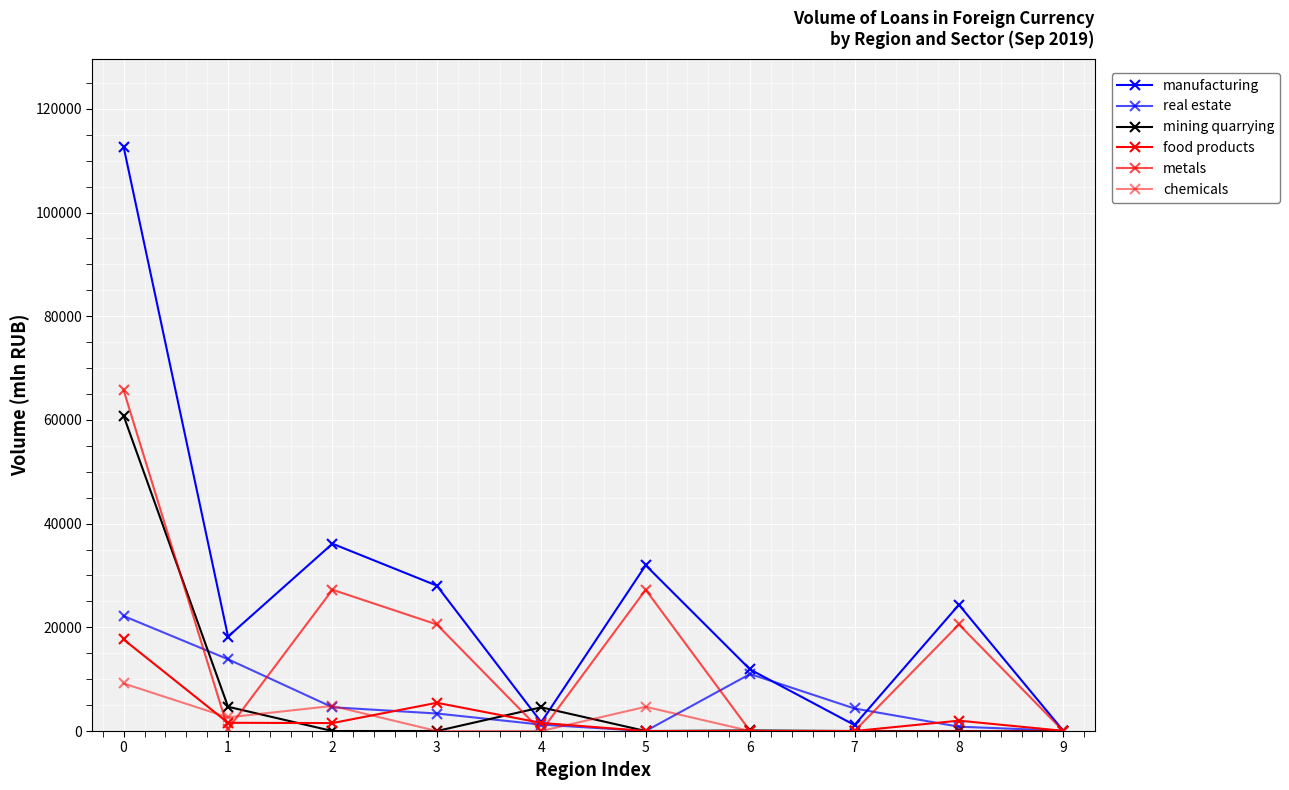

Reading left to right, transcribe all the data shown in this chart.

manufacturing: 0=112649	1=18208	2=36127	3=28038	4=1696	5=31971	6=11871	7=1151	8=24352	9=36
real estate: 0=22183	1=13848	2=4584	3=3379	4=1238	5=0	6=11001	7=4347	8=837	9=56
mining quarrying: 0=60787	1=4678	2=0	3=0	4=4571	5=0	6=108	7=0	8=0	9=0
food products: 0=17653	1=1588	2=1534	3=5447	4=1561	5=0	6=0	7=0	8=2000	9=36
metals: 0=65716	1=404	2=27246	3=20554	4=0	5=27246	6=0	7=0	8=20554	9=0
chemicals: 0=9169	1=2634	2=4837	3=0	4=0	5=4674	6=0	7=0	8=0	9=0